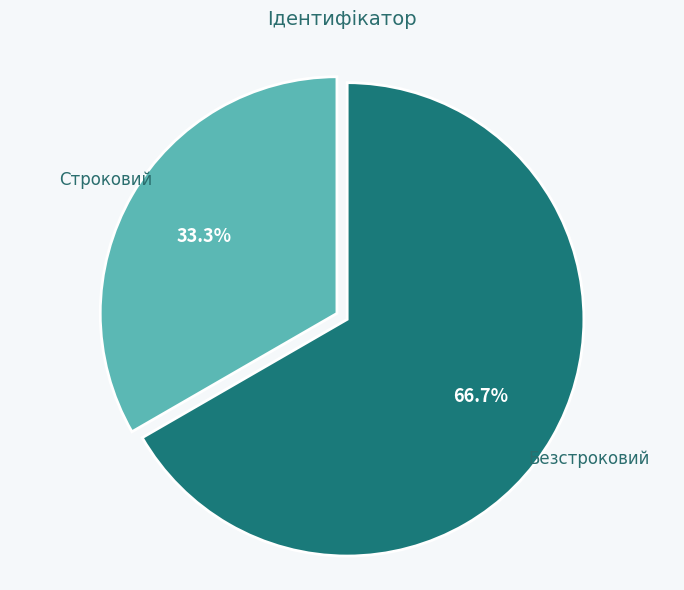

Approximately how many times larger is the value at Строковий compared to Безстроковий?

0.5